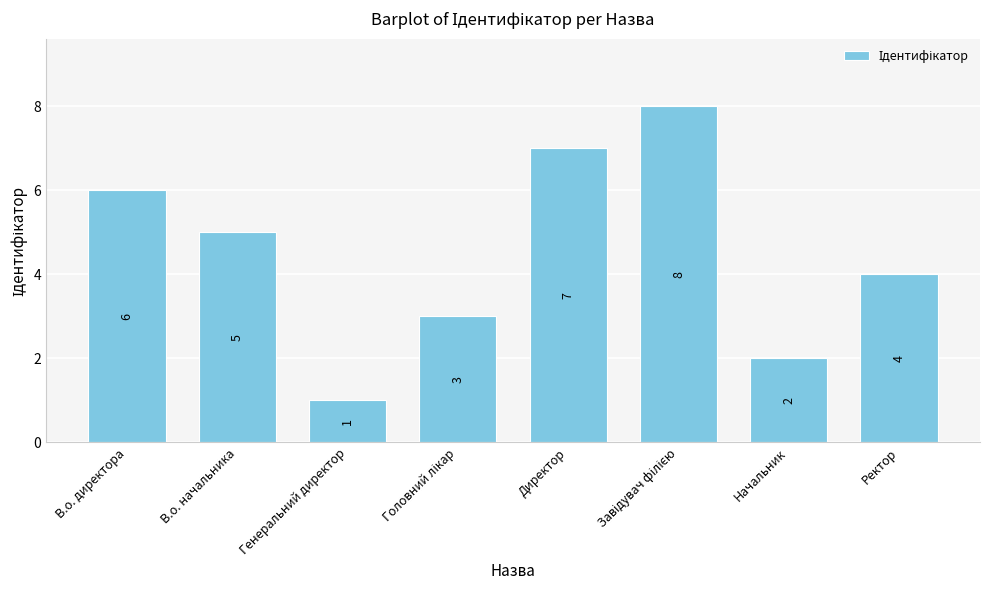

Does the chart contain stacked bars?

No